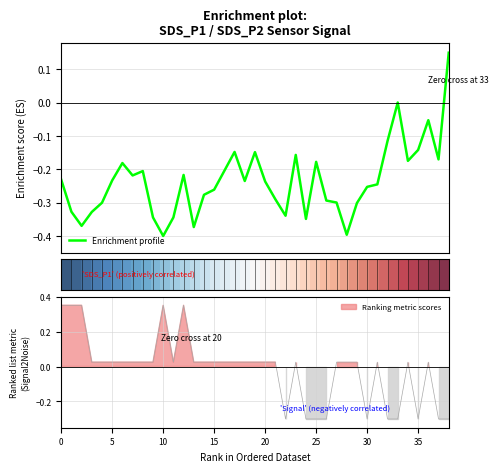

Does the chart display data point markers on the line(s)?

No